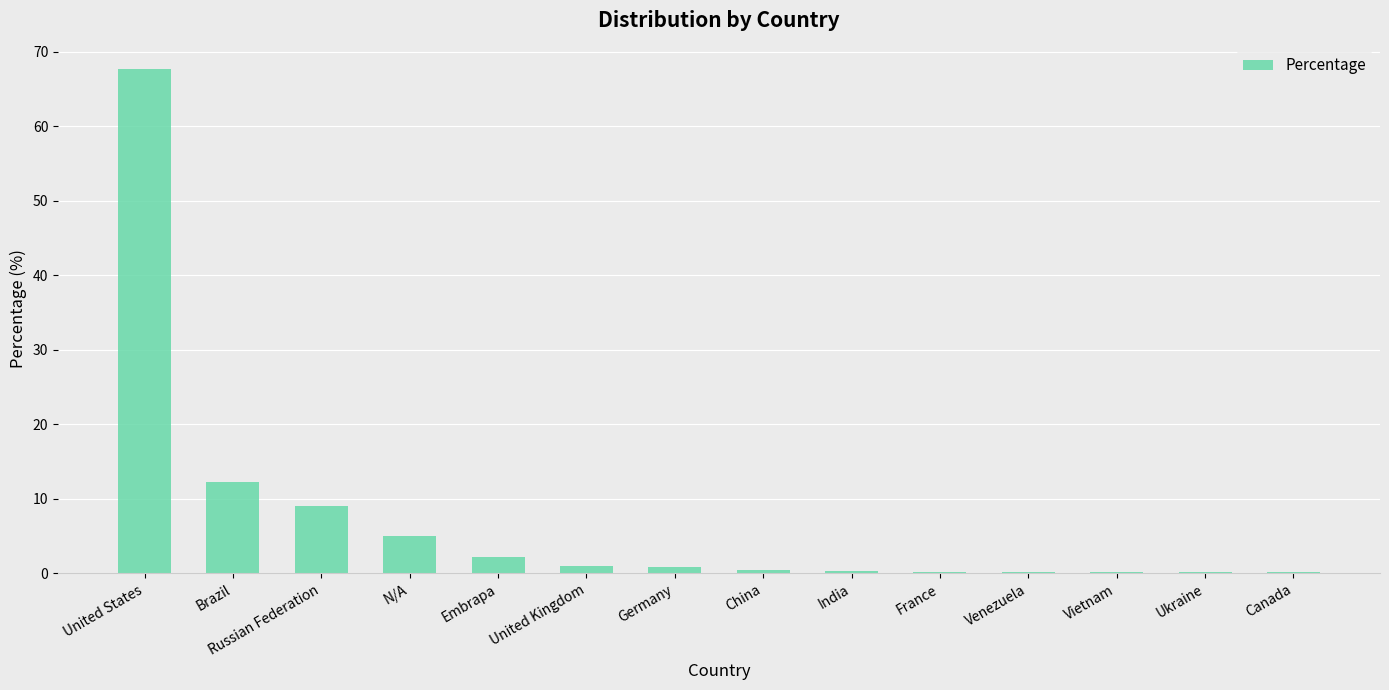

What is the change in value from United Kingdom to Ukraine?

-0.9